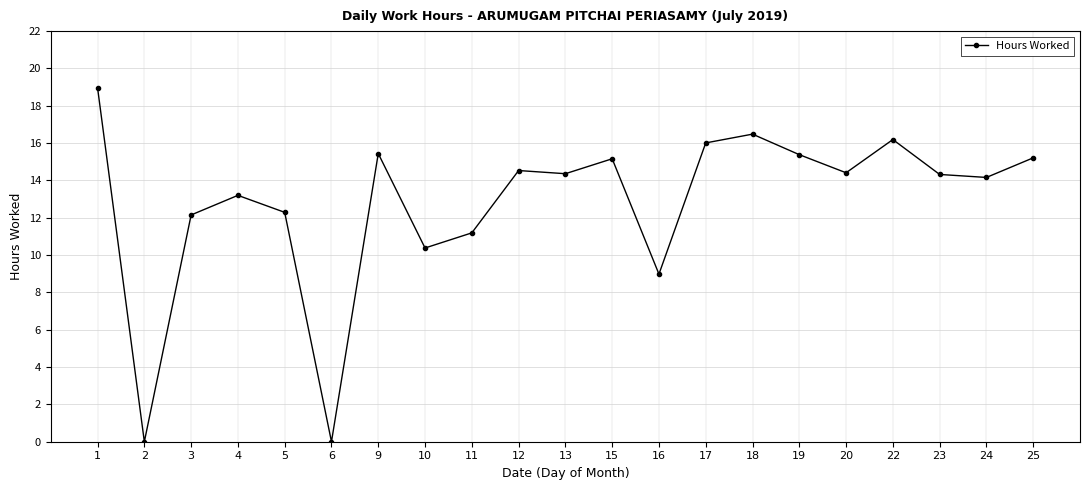

What is the change in value from 1 to 5?

-6.7